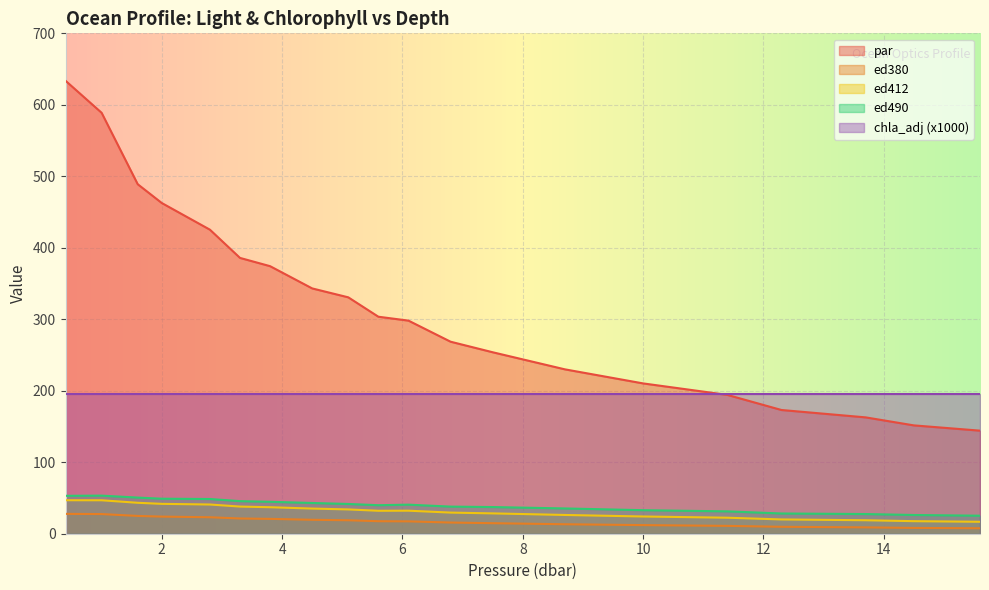

True or false: par and ed490 intersect in this chart.

False